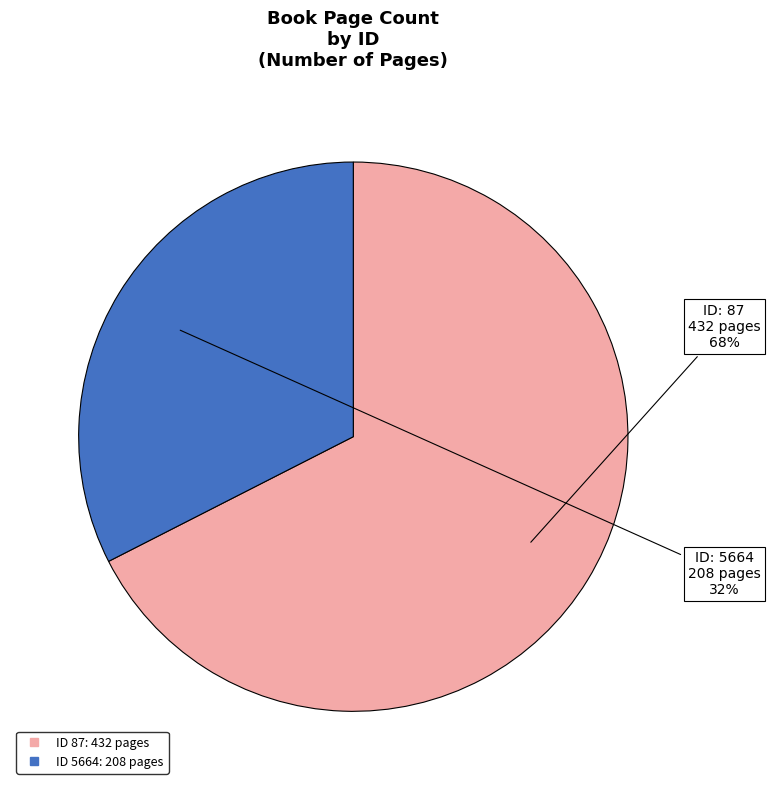

Is there any slice that represents more than half of the pie?

Yes